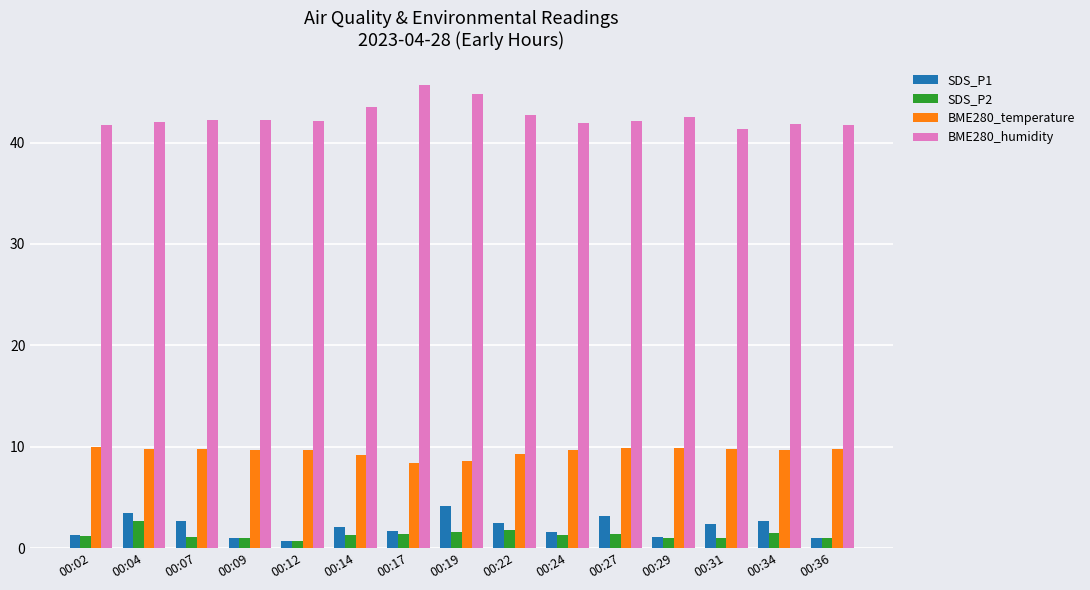

List the series in order of their peak value, lowest first.

SDS_P2, SDS_P1, BME280_temperature, BME280_humidity